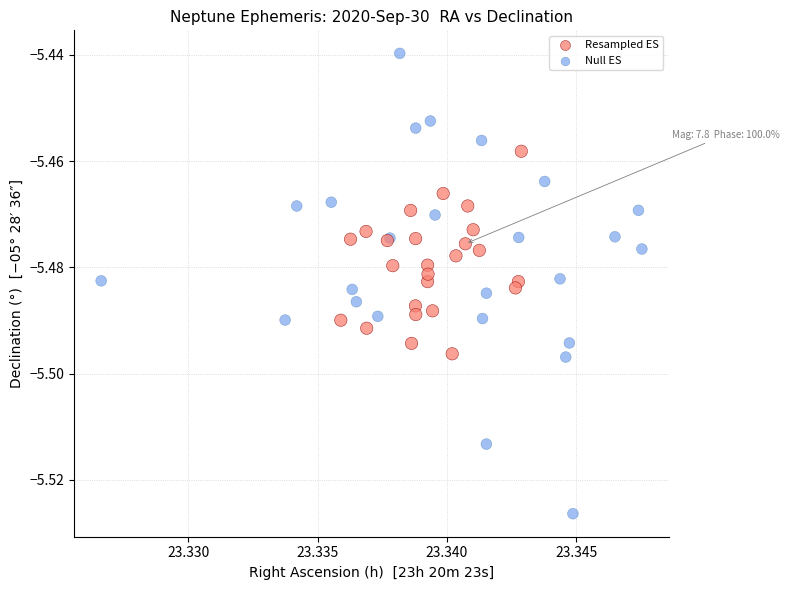

Which series contains the highest Y value?

Null ES